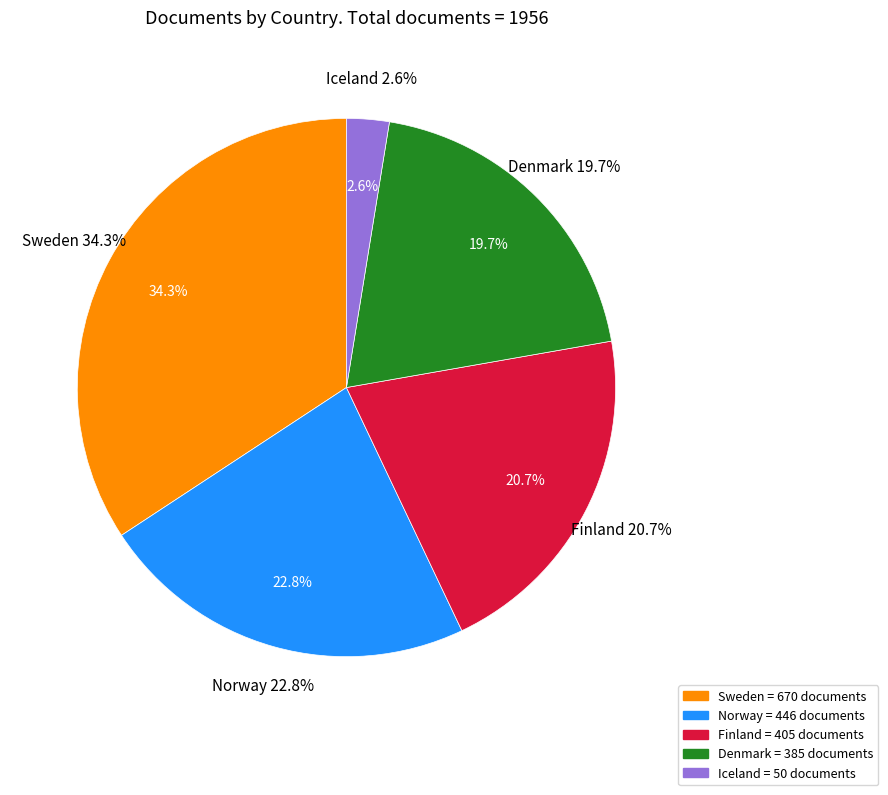

The Sweden slice represents 42% of the pie. True or false?

False